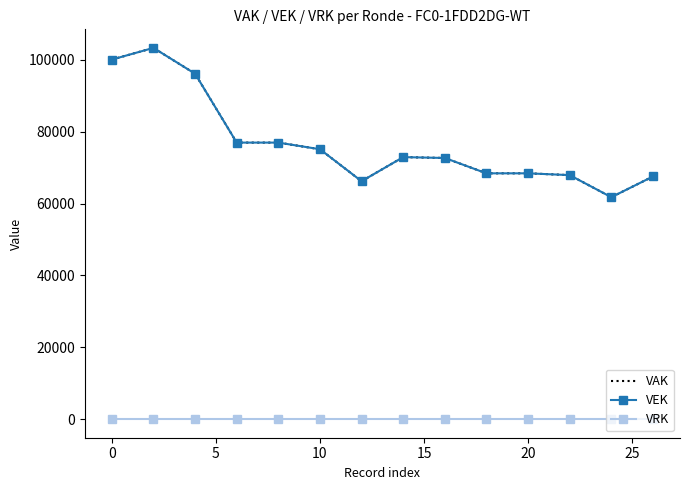

How many distinct data groups are displayed?

3